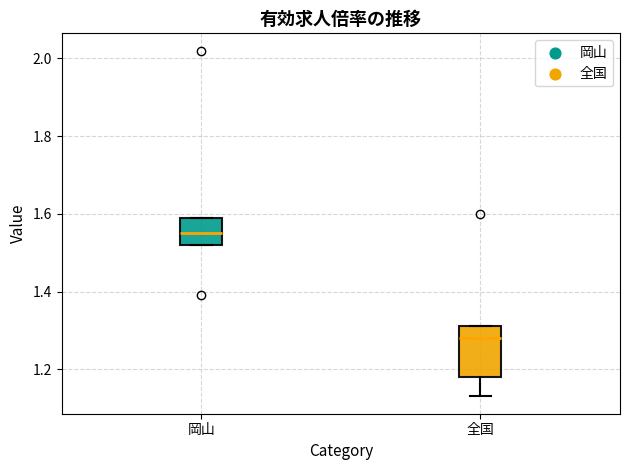

Comparing the boxes themselves (not the whiskers), which one is the tallest?

全国